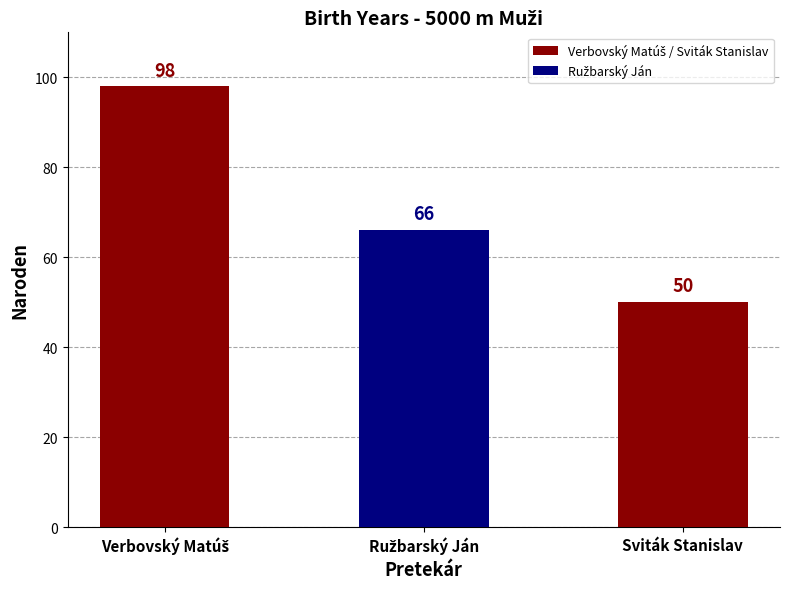

What is the average value?

71